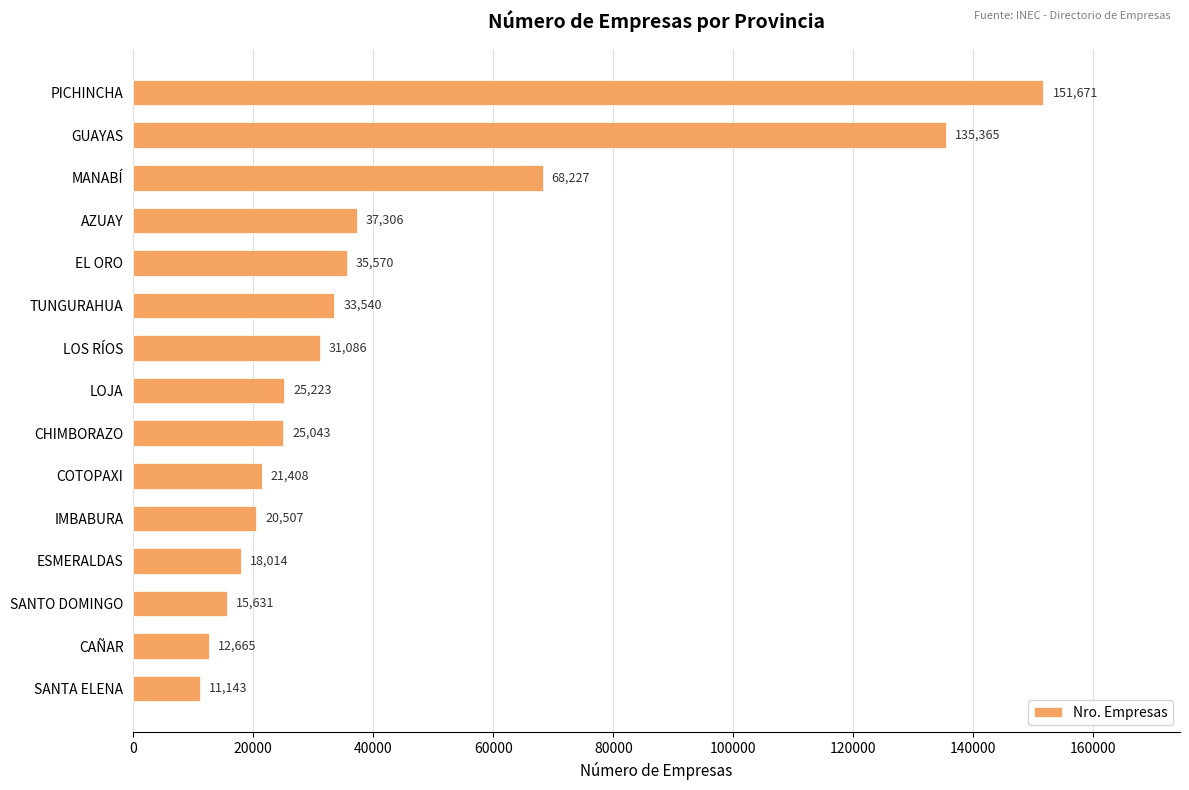

Which has a higher value, ESMERALDAS or SANTO DOMINGO?

ESMERALDAS